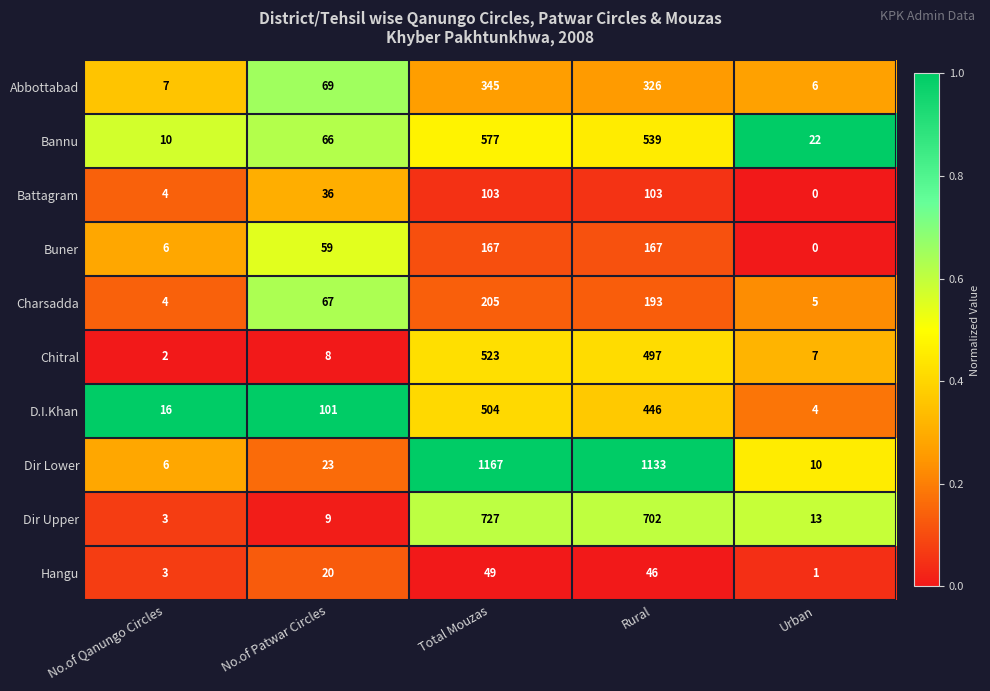

What is the sum of all Hangu values?

119